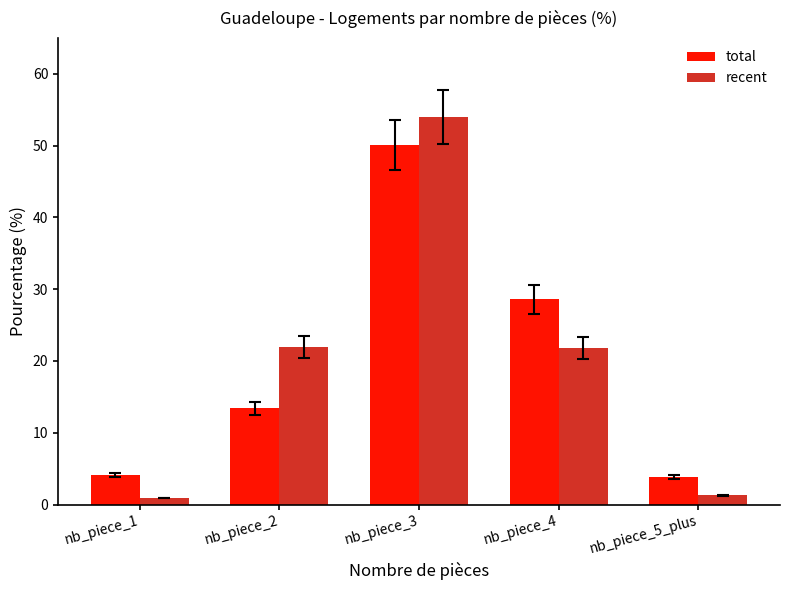

What is the difference between the total values at nb_piece_2 and nb_piece_4?

15.2